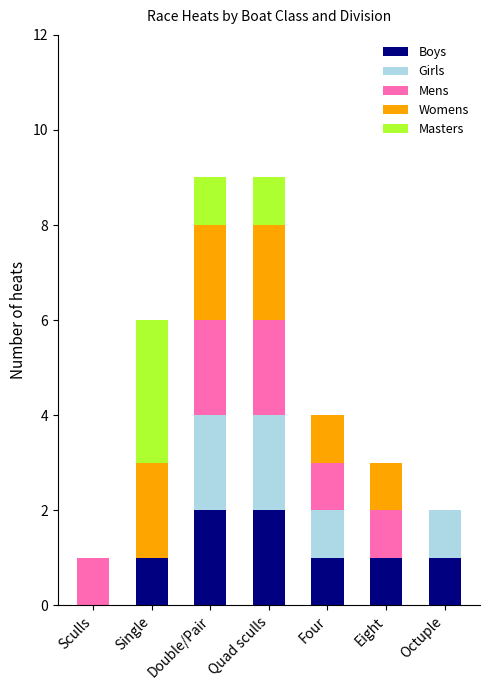

The value of Boys at Quad sculls is 3. True or false?

False